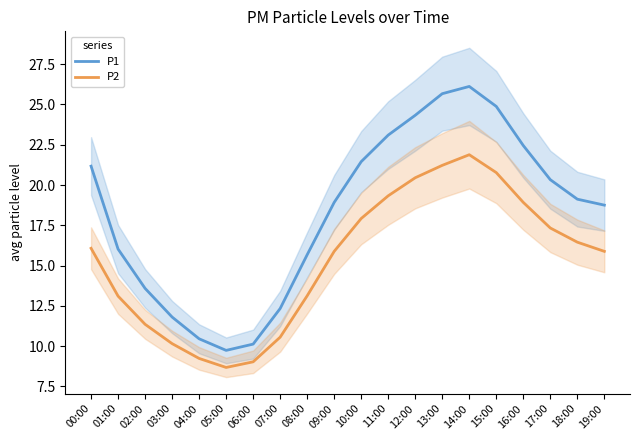

True or false: P2 has a value of 17.3 at 17:00.

True